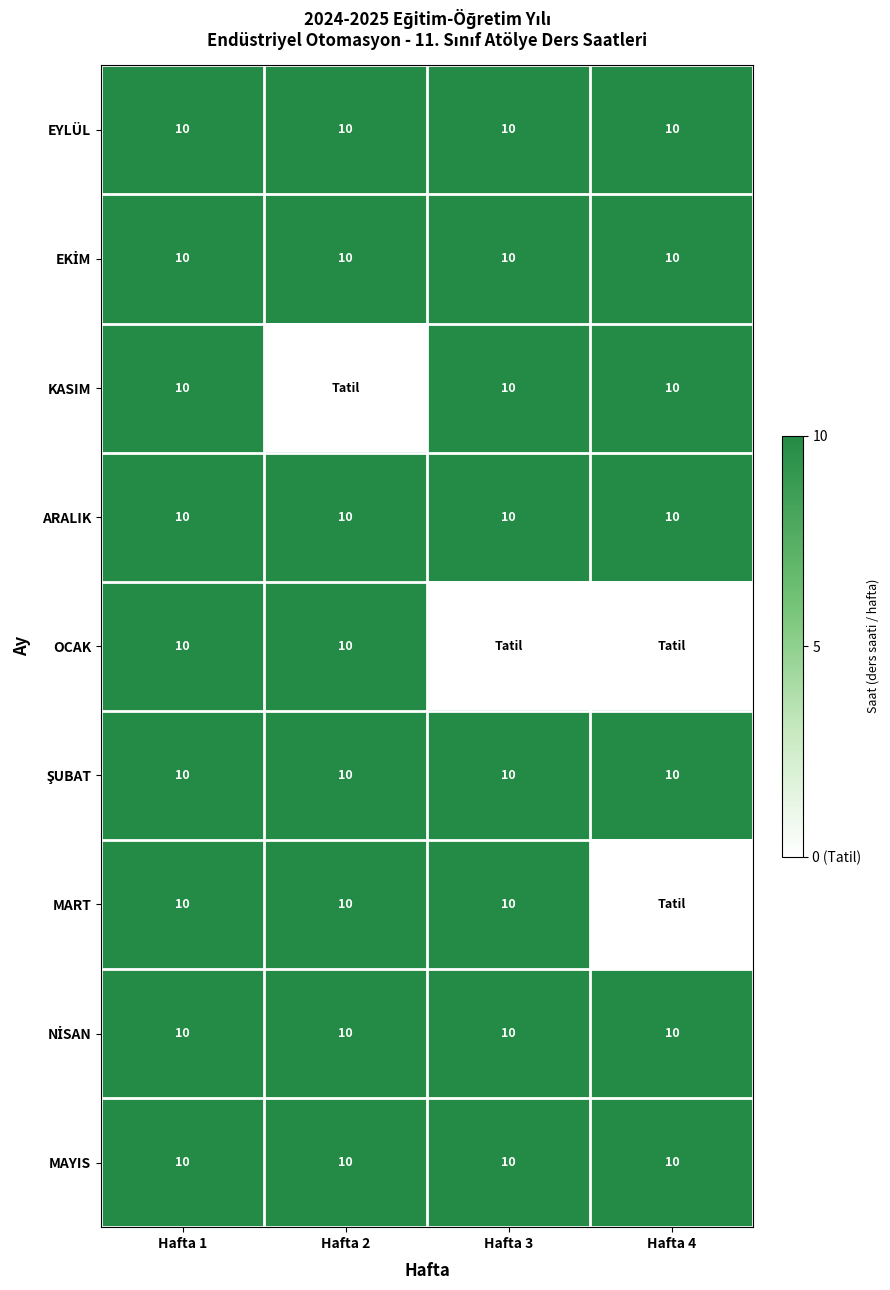

Is it true that KASIM equals 0 at Hafta 2?

True